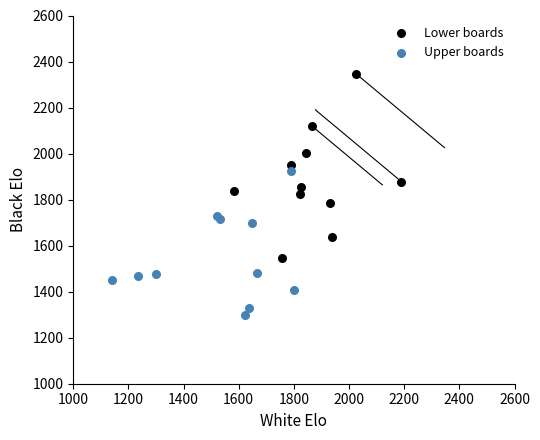

Which series reaches the maximum Y coordinate?

Lower boards